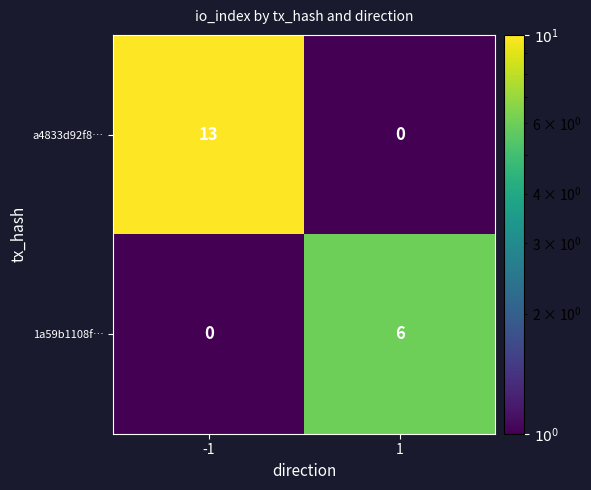

The 1a59b1108f… series shows 6 at 1. True or false?

True